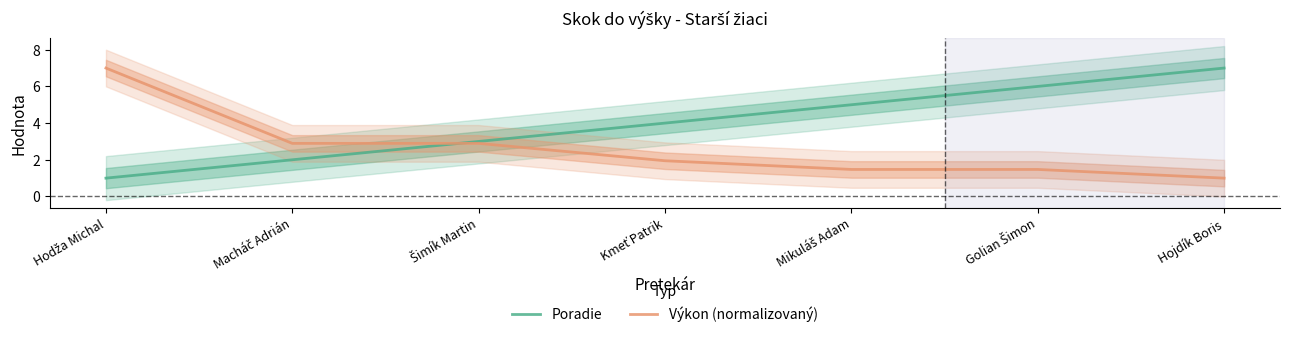

True or false: Výkon (normalizovaný) has a value of 0.6 at Kmeť Patrik.

False